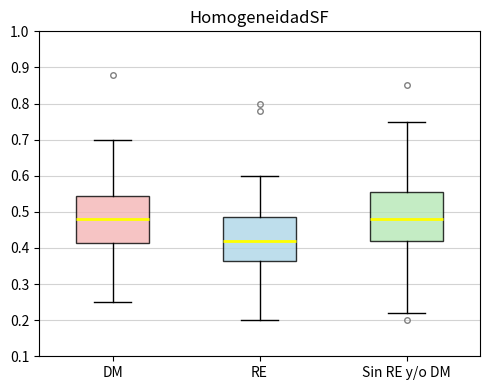

Reading left to right, transcribe this box plot: for each box, give where its median line is, the range the box spans, and where its two whiskers end, as read against the y-axis. The values are not printed on the chart, so give them approximately, as read against the axis.

DM: median 0.48, box 0.42 to 0.55, whiskers 0.25 to 0.70
RE: median 0.42, box 0.37 to 0.49, whiskers 0.20 to 0.60
Sin RE y/o DM: median 0.48, box 0.42 to 0.56, whiskers 0.22 to 0.75